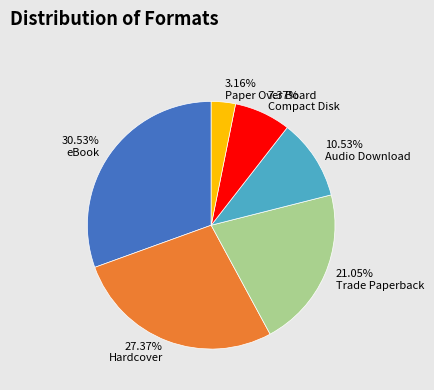

Is there any slice that represents more than half of the pie?

No